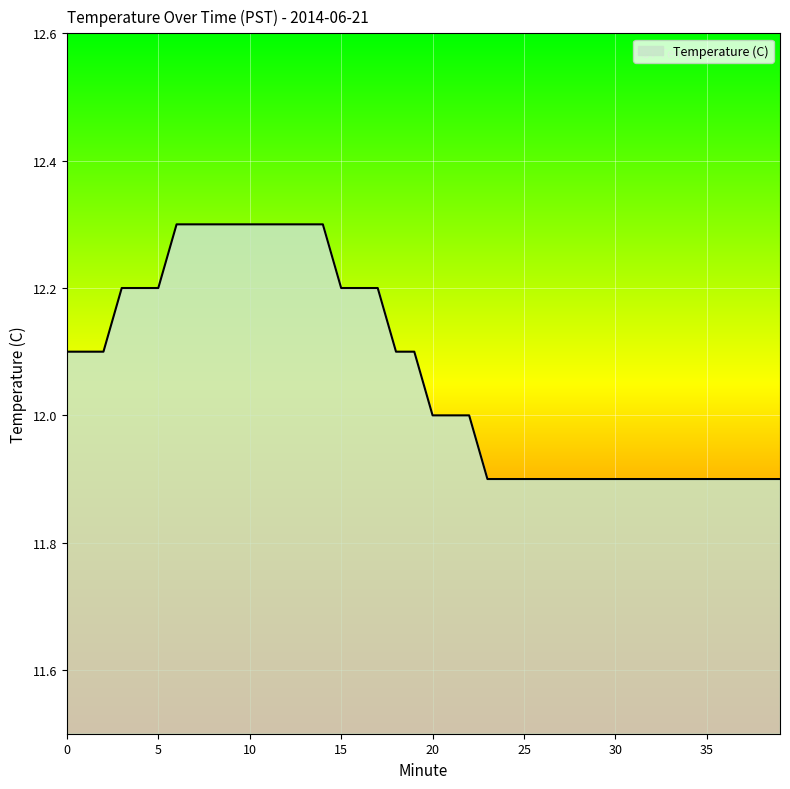

How many lines are shown in the chart?

1